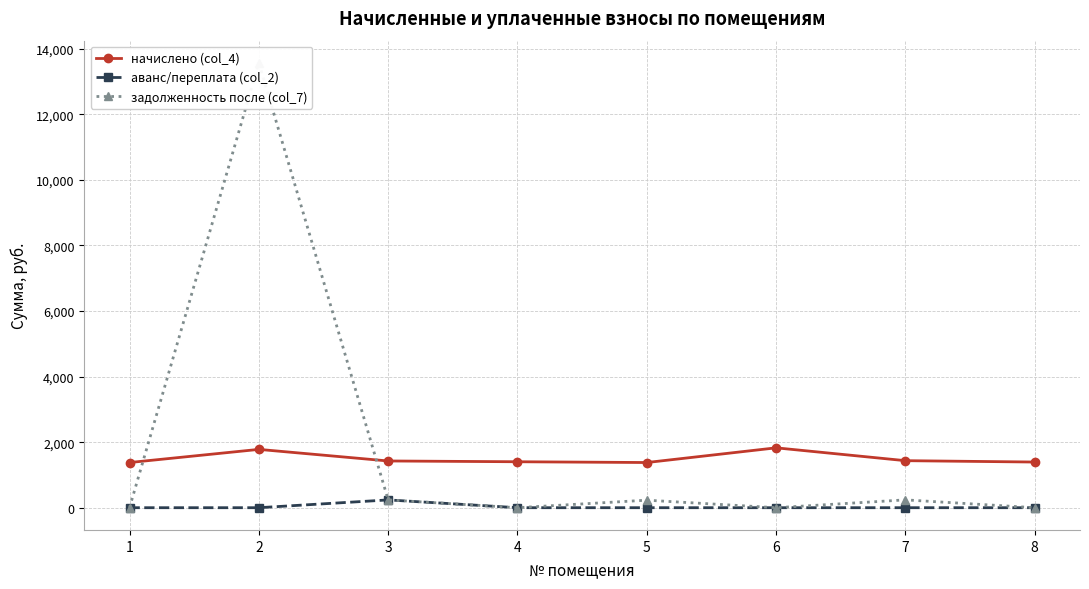

Which series changed the most between 1 and 7?

задолженность после (col_7)